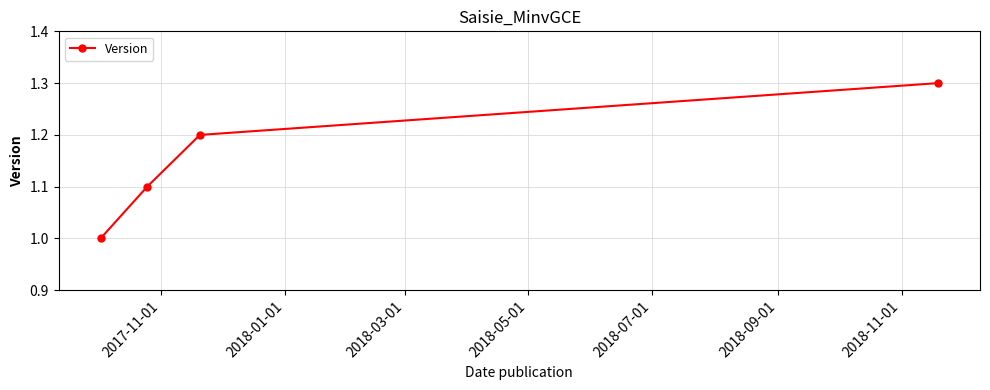

True or false: there are more than 2 points higher than both neighbors.

False